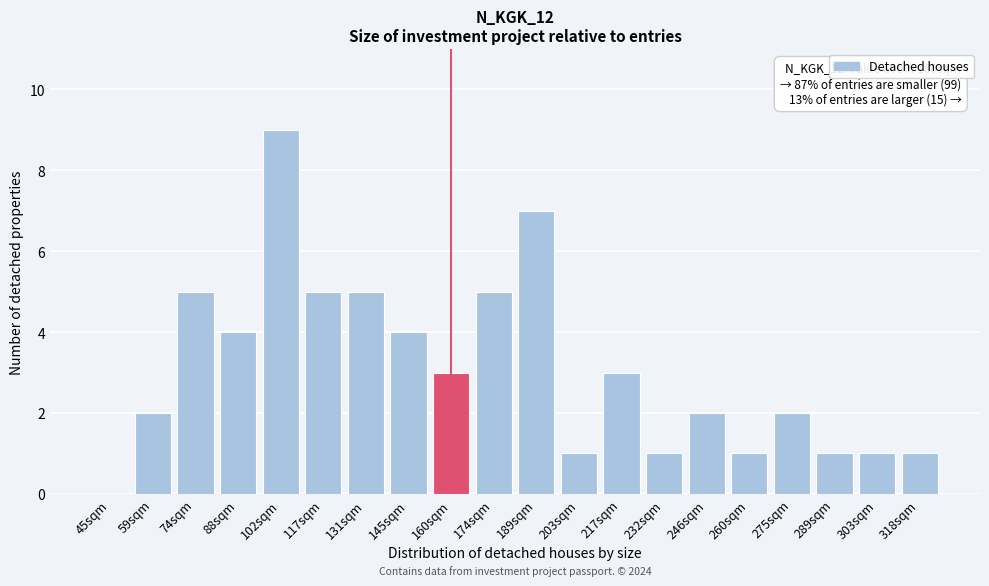

Reading right to left, transcribe all the data shown in this chart.

318sqm=1	303sqm=1	289sqm=1	275sqm=2	260sqm=1	246sqm=2	232sqm=1	217sqm=3	203sqm=1	189sqm=7	174sqm=5	160sqm=3	145sqm=4	131sqm=5	117sqm=5	102sqm=9	88sqm=4	74sqm=5	59sqm=2	45sqm=0